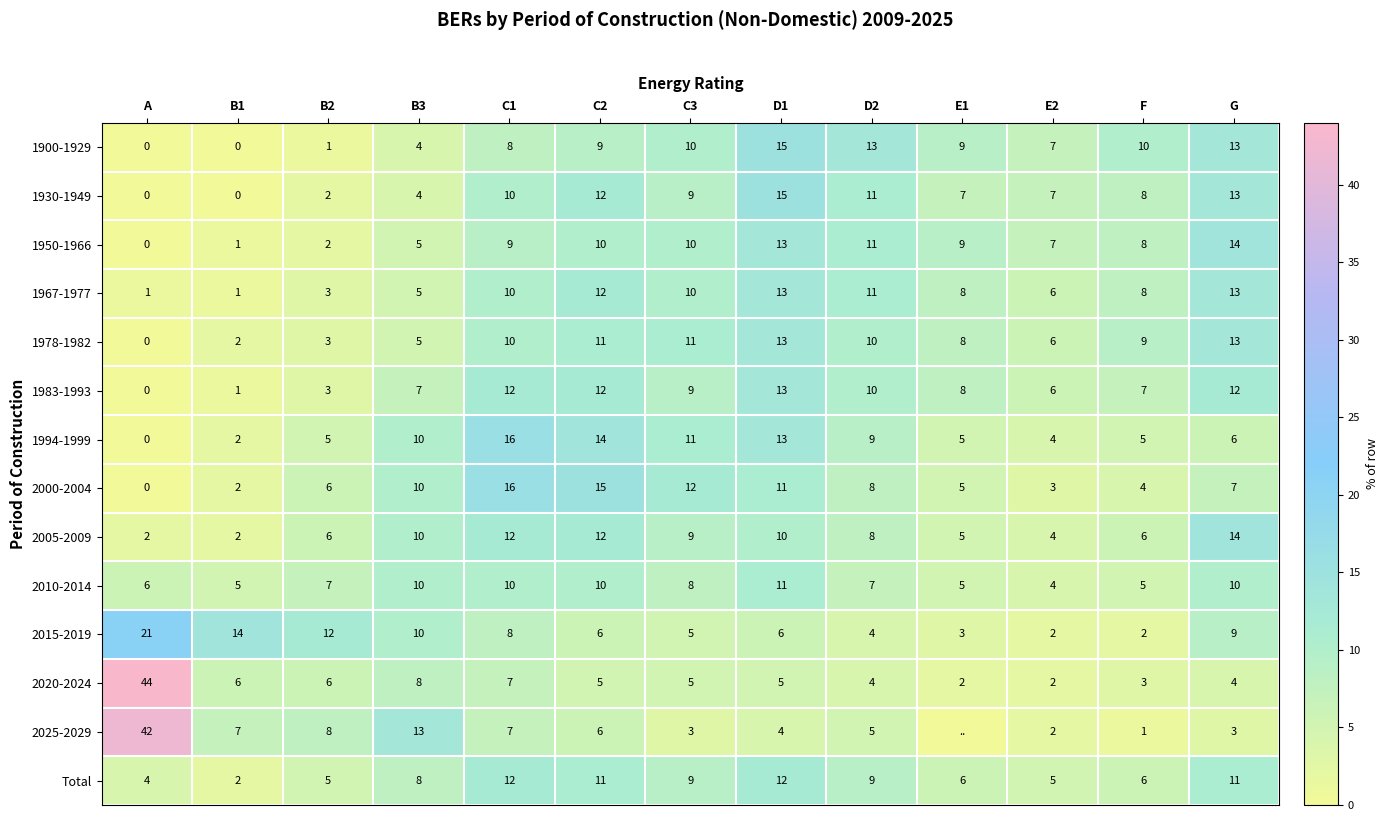

At which label does 1978-1982 first exceed 9?

C1